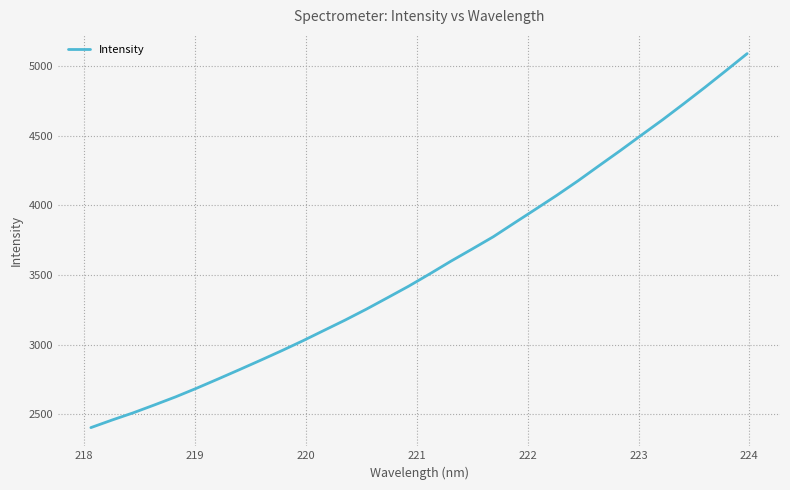

Reading left to right, extract all data points from this chart.

2403.7	2458.1	2510.0	2566.6	2624.6	2687.2	2752.6	2819.2	2886.8	2955.5	3026.9	3101.5	3175.8	3254.0	3336.2	3419.1	3507.9	3599.1	3686.0	3774.3	3873.7	3972.3	4071.8	4175.6	4284.7	4392.8	4504.1	4614.2	4729.4	4846.6	4967.3	5089.4